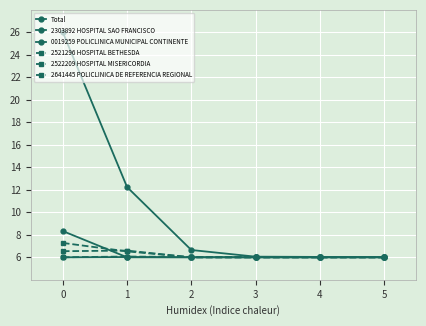

True or false: Total and 2641445 POLICLINICA DE REFERENCIA REGIONAL cross at least once.

False